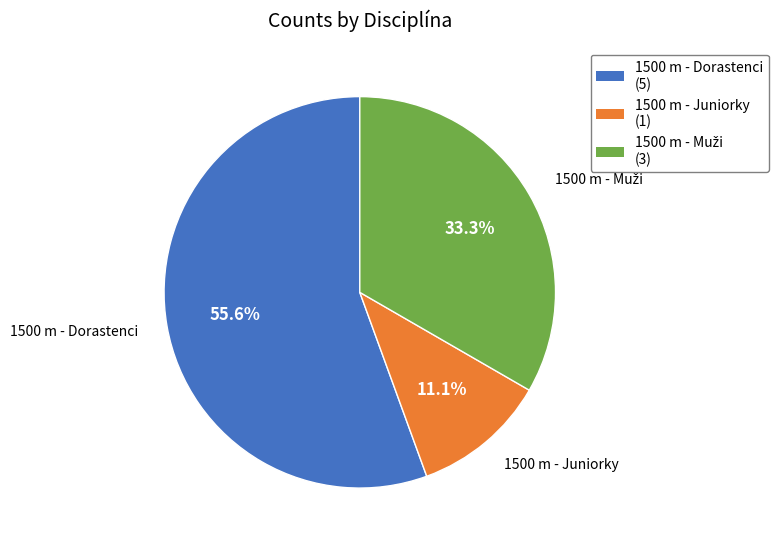

Combined, what portion of the pie is 1500 m - Dorastenci and 1500 m - Juniorky?

66.7%